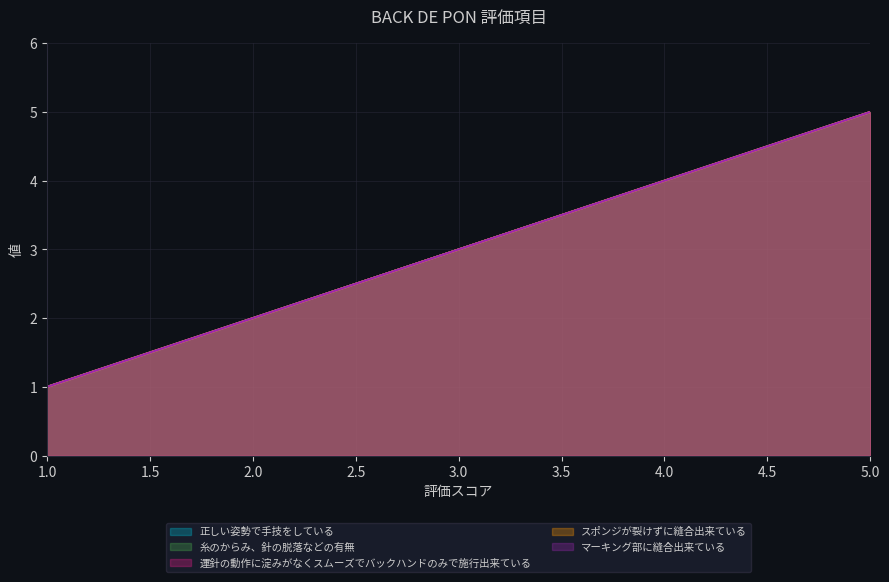

What are all the series names shown in the legend?

正しい姿勢で手技をしている, 糸のからみ、針の脱落などの有無, 運針の動作に淀みがなくスムーズでバックハンドのみで施行出来ている, スポンジが裂けずに縫合出来ている, マーキング部に縫合出来ている